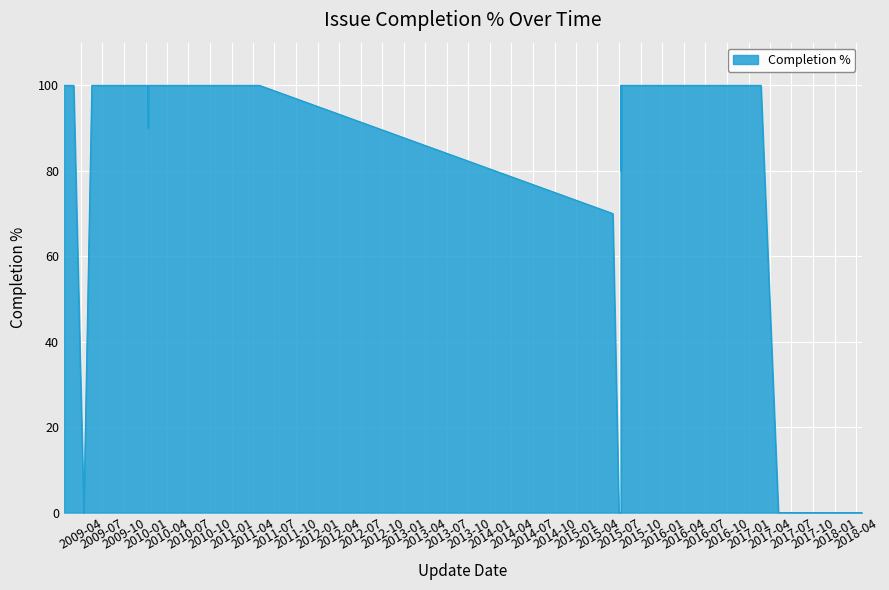

The chart shows a value of 21 at 2015-11-20. True or false?

False